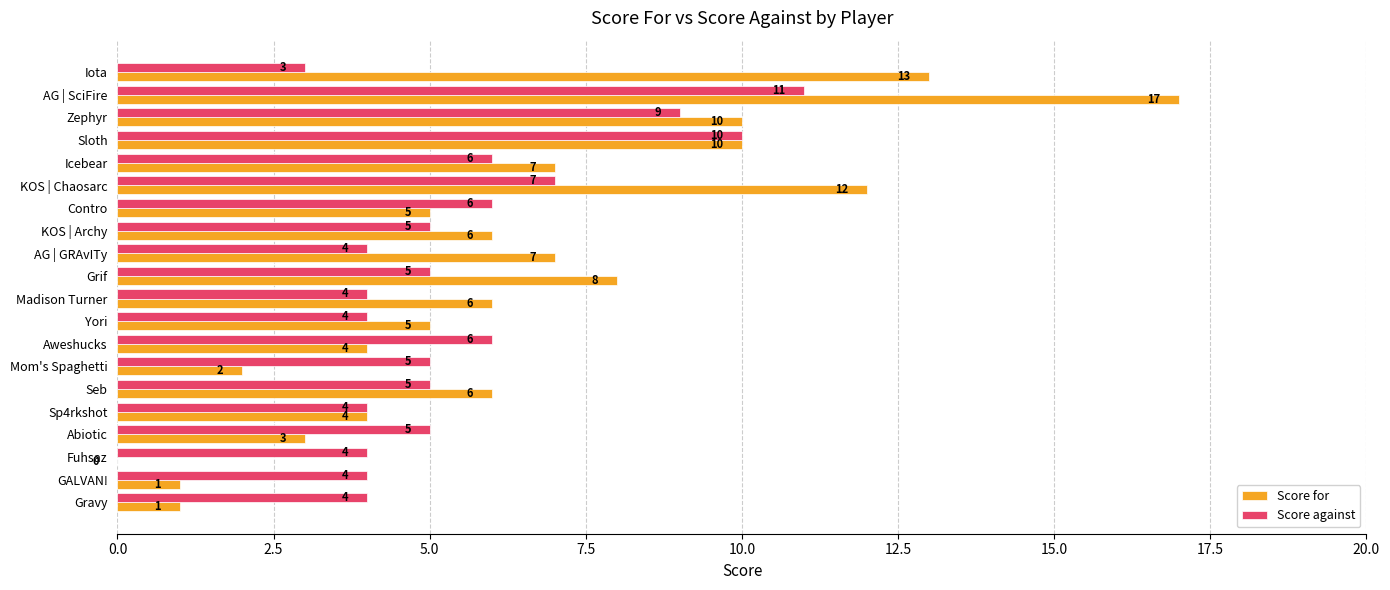

The value of Score for at Contro is 5. True or false?

True